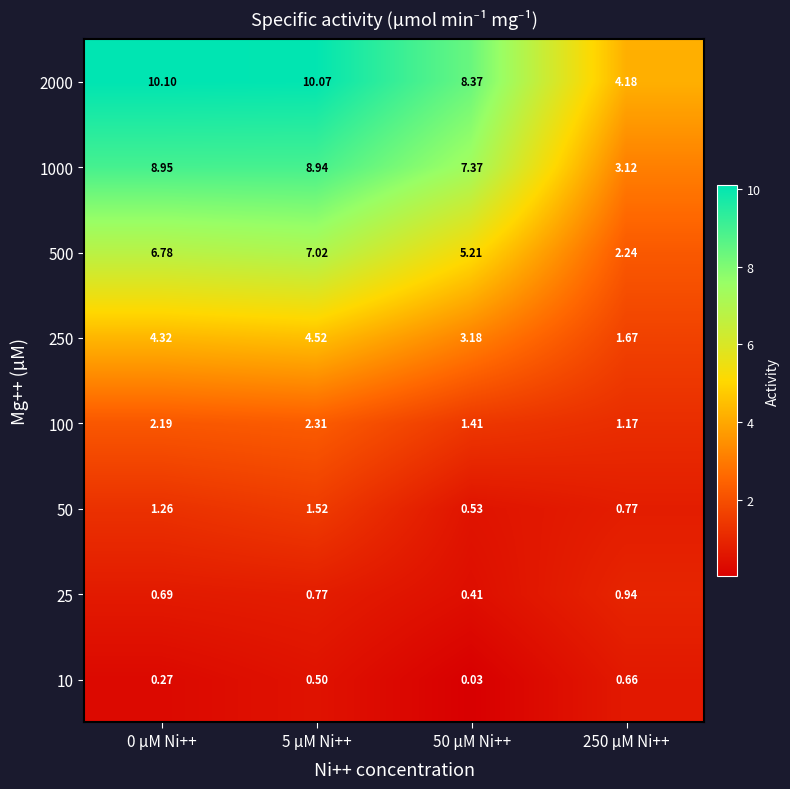

Is the value of 2000 at 0 µM Ni++ greater than the value of 50 at 0 µM Ni++?

Yes